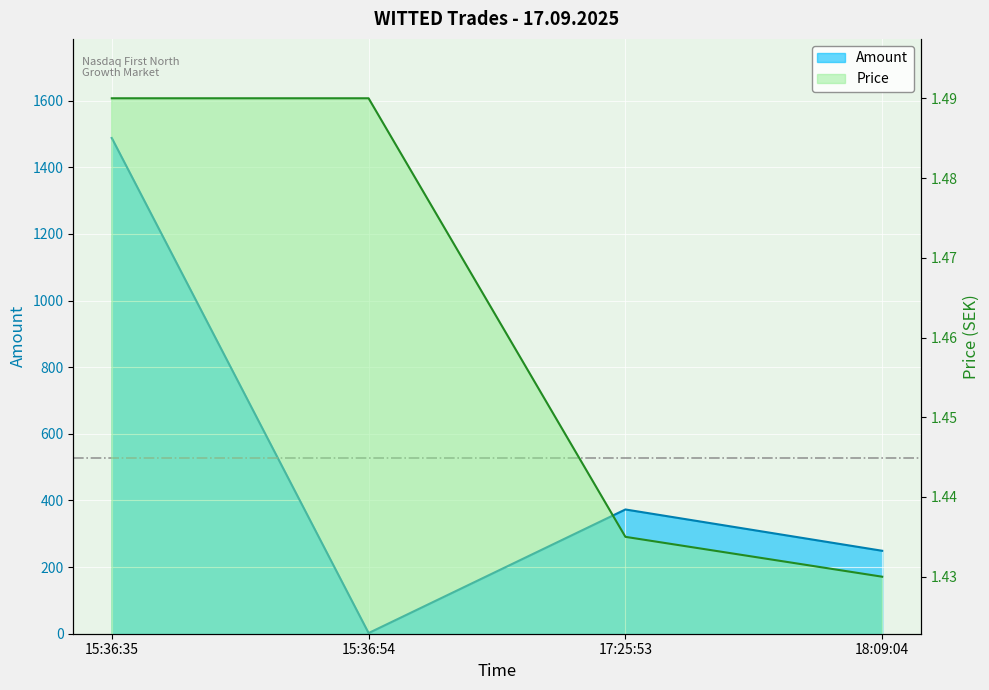

Where is Price nearest to the value 1?

18:09:04